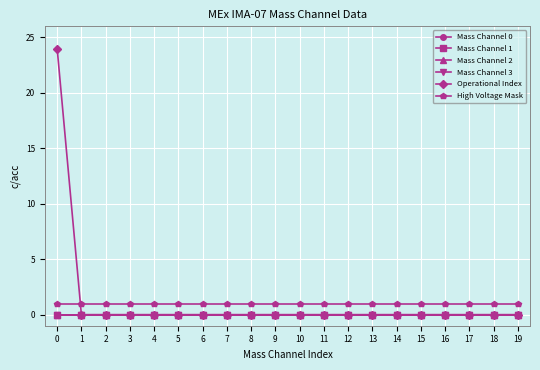

Is this an area chart (filled region under the line)?

No